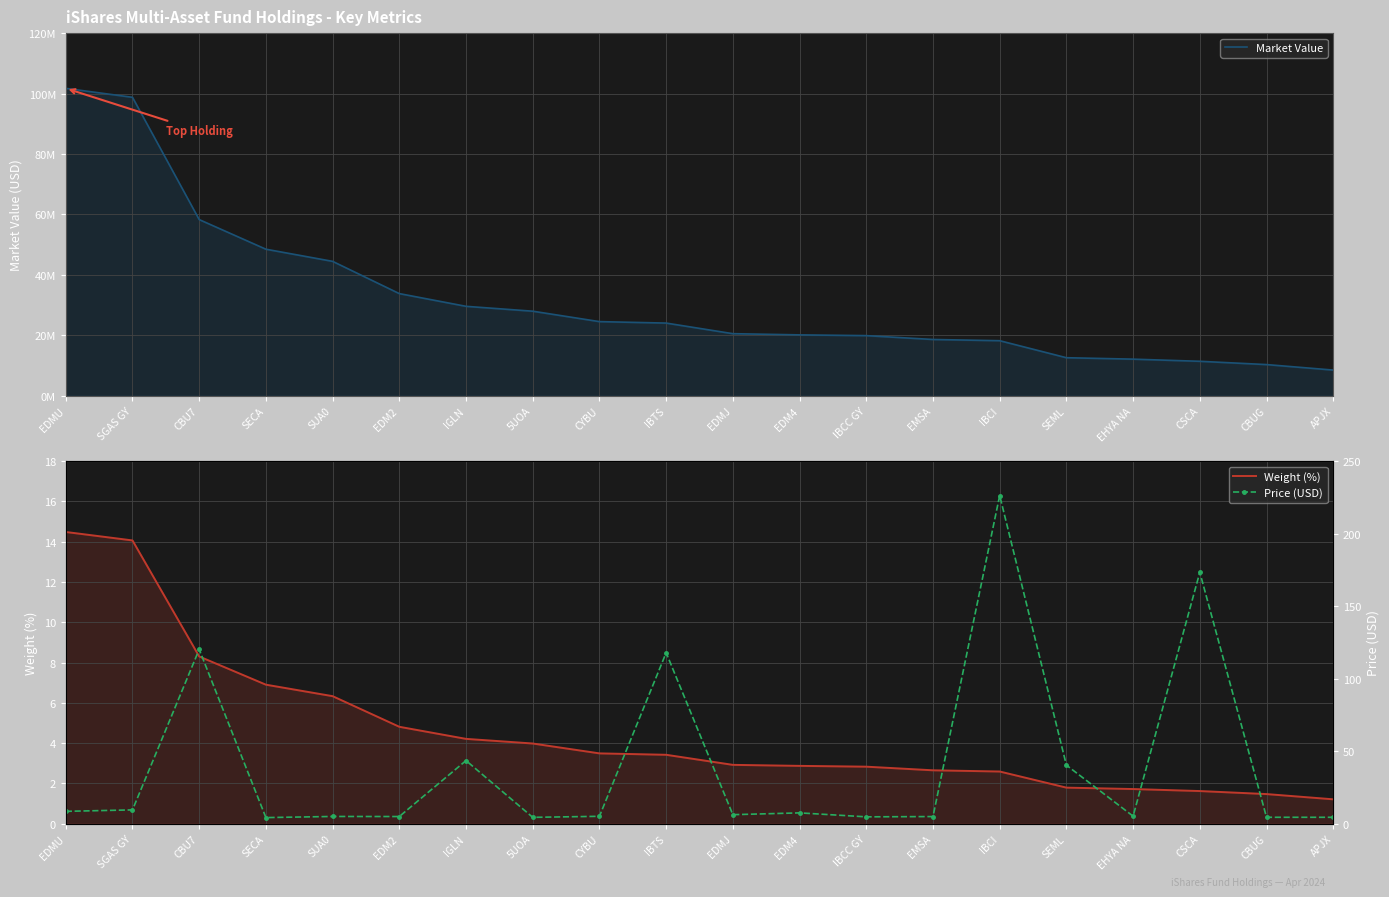

Reading left to right, list all the values displayed in this chart.

Market Value: 101719849.4	98756119.5	58295124.7	48488846.2	44469779.1	33797674.2	29589663.1	27978030.0	24529162.4	24044972.2	20536853.7	20142651.1	19892057.8	18616541.0	18214356.2	12584116.7	12109549.4	11399744.6	10312727.3	8492572.1
Weight (%): 14.5	14.1	8.3	6.9	6.3	4.8	4.2	4.0	3.5	3.4	2.9	2.9	2.8	2.6	2.6	1.8	1.7	1.6	1.5	1.2
Price (USD): 8.5	9.5	120.1	4.2	5.0	4.9	43.5	4.4	5.1	117.9	6.2	7.5	4.7	4.9	226.2	40.3	5.2	173.3	4.4	4.4